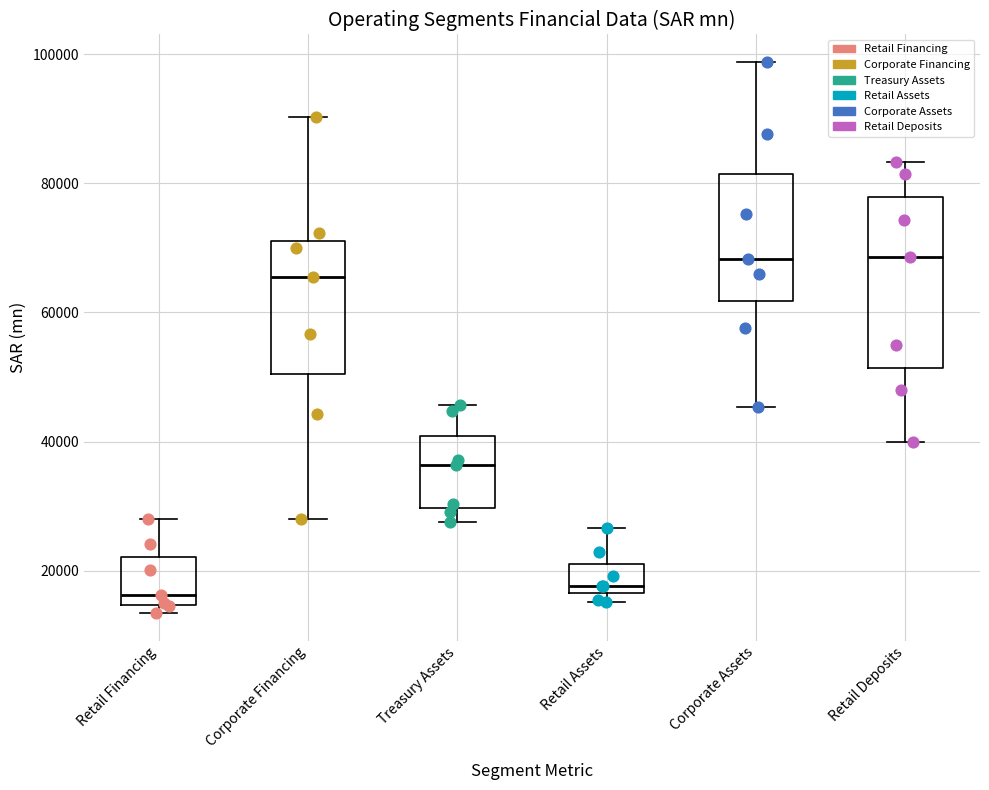

Where is the lower edge of the box for Corporate Financing on the y-axis? The values are not printed on the chart, so give them approximately, as read against the axis.

50000